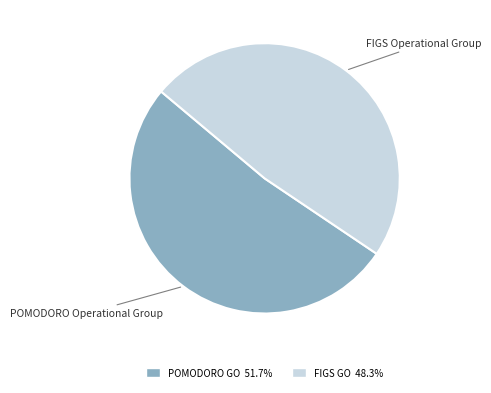

Does any single category account for the majority?

Yes